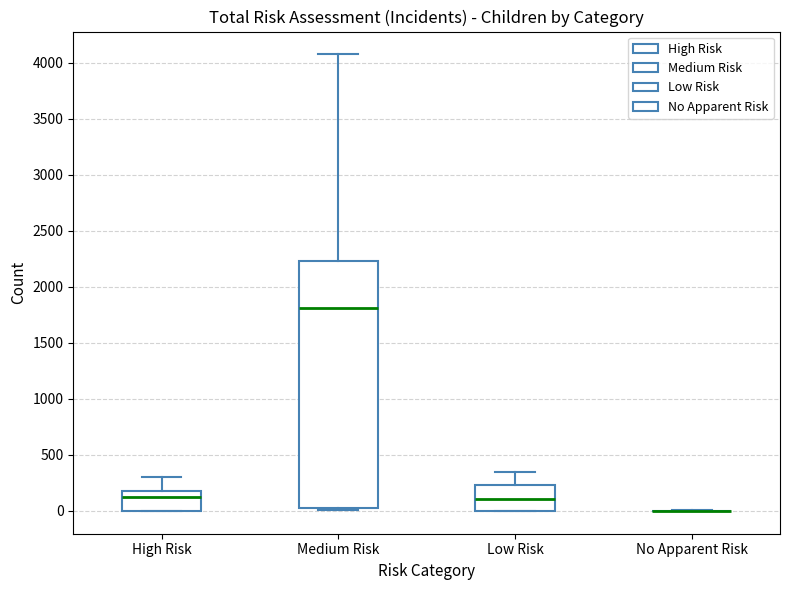

Where does the upper whisker of the box for Medium Risk end on the y-axis? The values are not printed on the chart, so give them approximately, as read against the axis.

4100